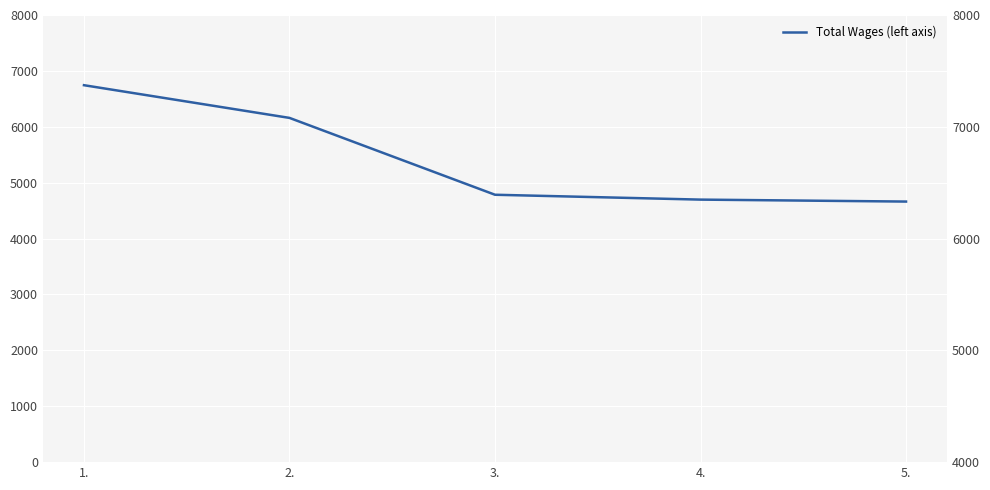

Between 5. and 1., which is larger?

1.